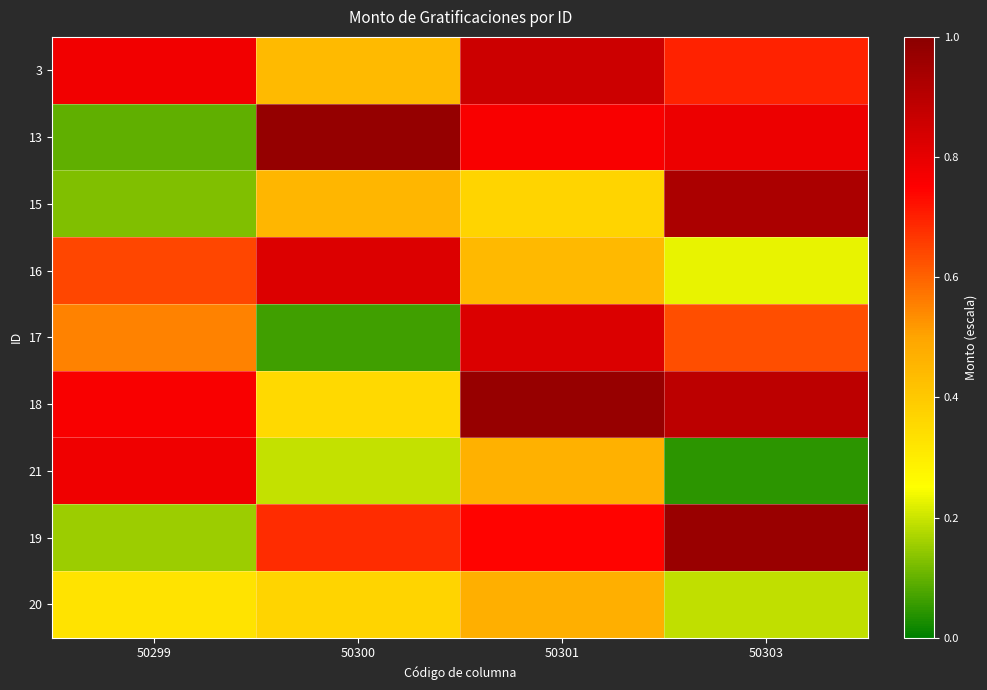

Reading right to left, list all the values displayed in this chart.

3: 50303=0.7	50301=0.9	50300=0.4	50299=0.8
13: 50303=0.8	50301=0.8	50300=1.0	50299=0.1
15: 50303=0.9	50301=0.4	50300=0.5	50299=0.1
16: 50303=0.2	50301=0.4	50300=0.8	50299=0.6
17: 50303=0.6	50301=0.8	50300=0.1	50299=0.6
18: 50303=0.9	50301=1.0	50300=0.4	50299=0.8
21: 50303=0.0	50301=0.5	50300=0.2	50299=0.8
19: 50303=1.0	50301=0.7	50300=0.7	50299=0.2
20: 50303=0.2	50301=0.5	50300=0.4	50299=0.3